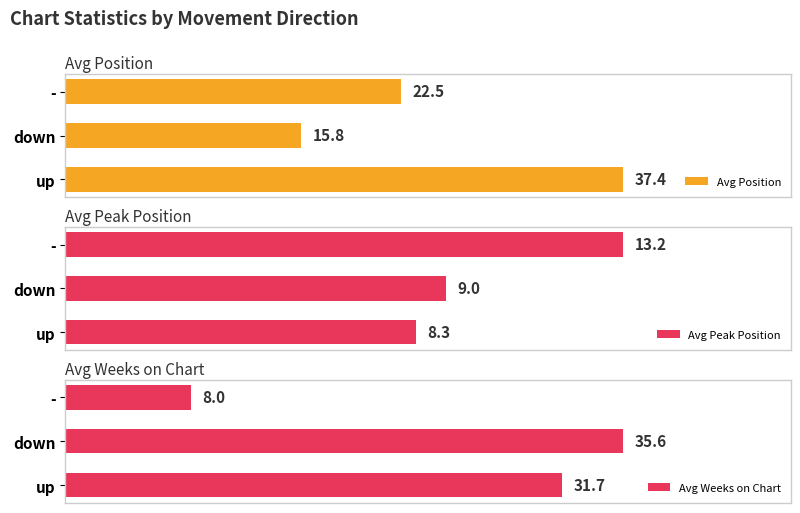

List the labels in order of Avg Peak Position value, smallest first.

up, down, -